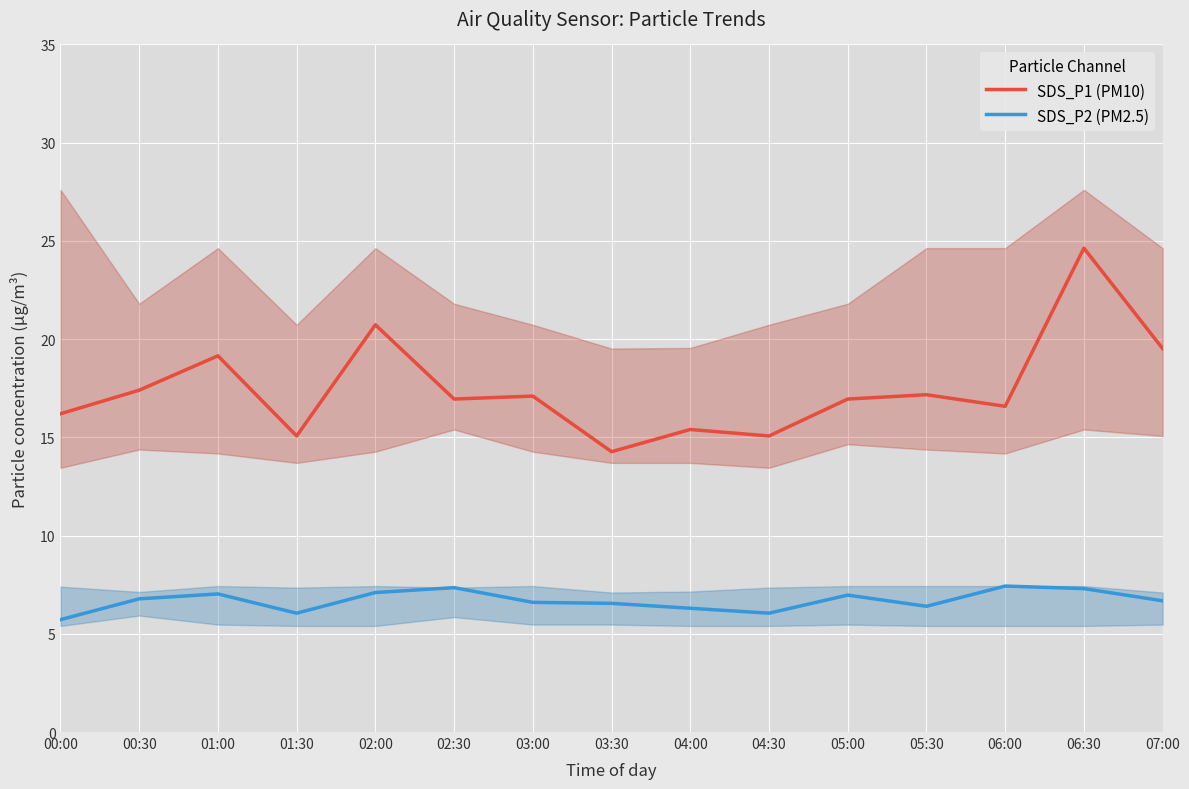

True or false: SDS_P2 (PM2.5) and SDS_P1 (PM10) intersect in this chart.

False